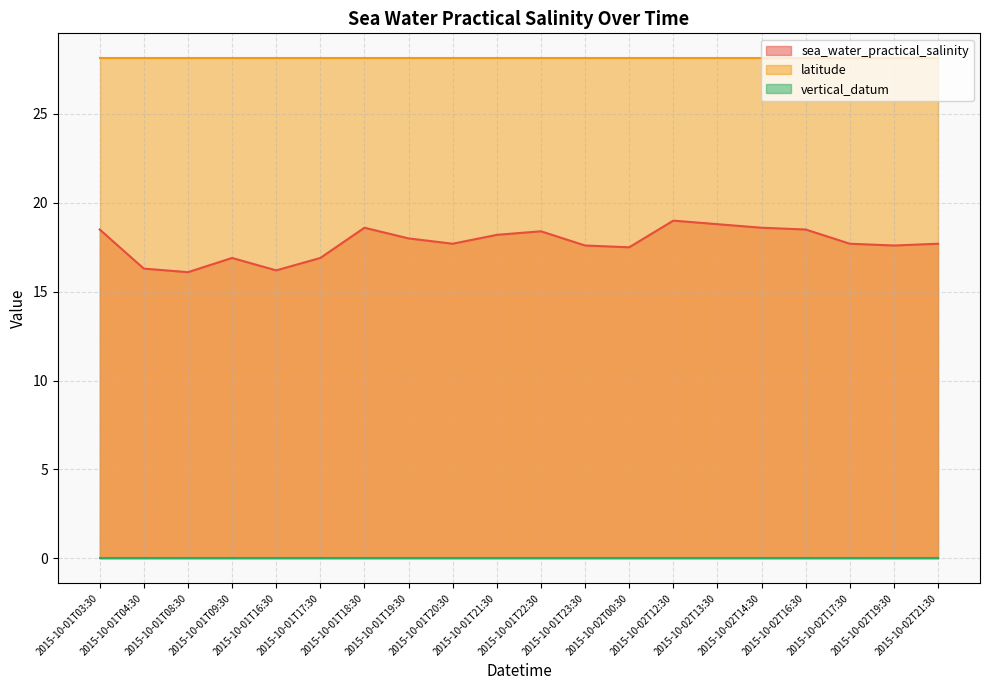

Count the number of categories in the chart.

20